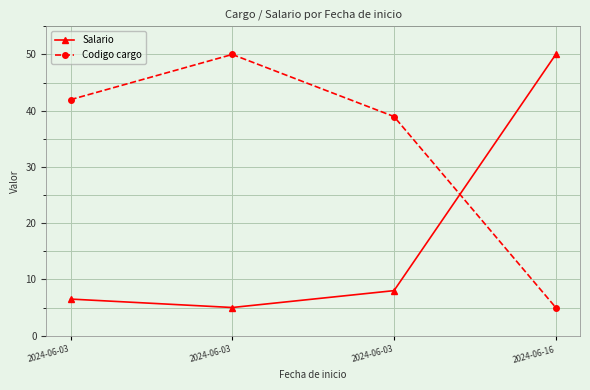

Which series changed the most between 2024-06-03 and 2024-06-16?

Salario